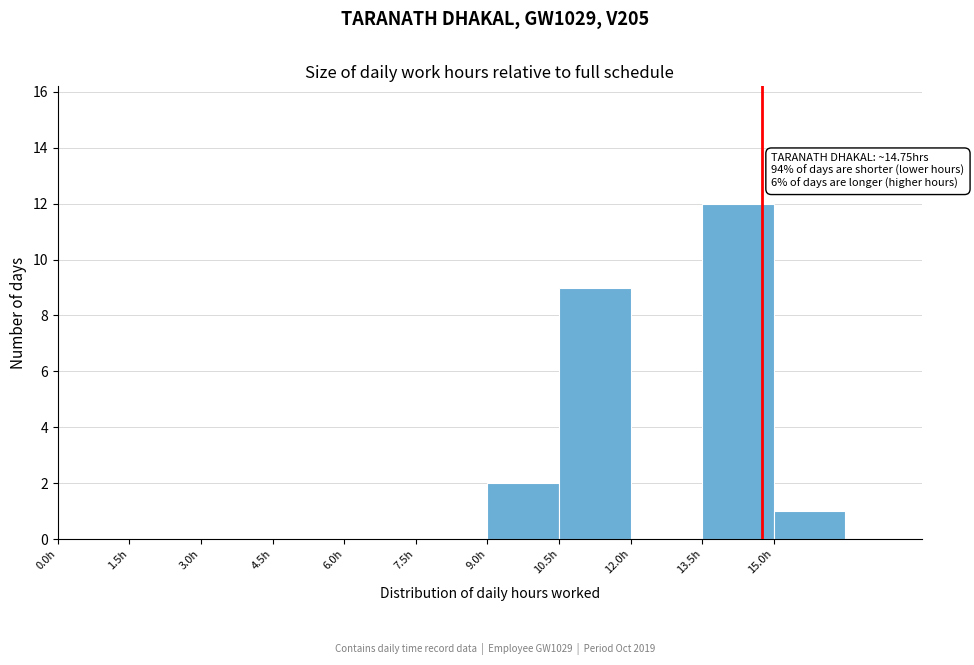

Which range on the x-axis has the tallest bar?

13.5 to 15.0